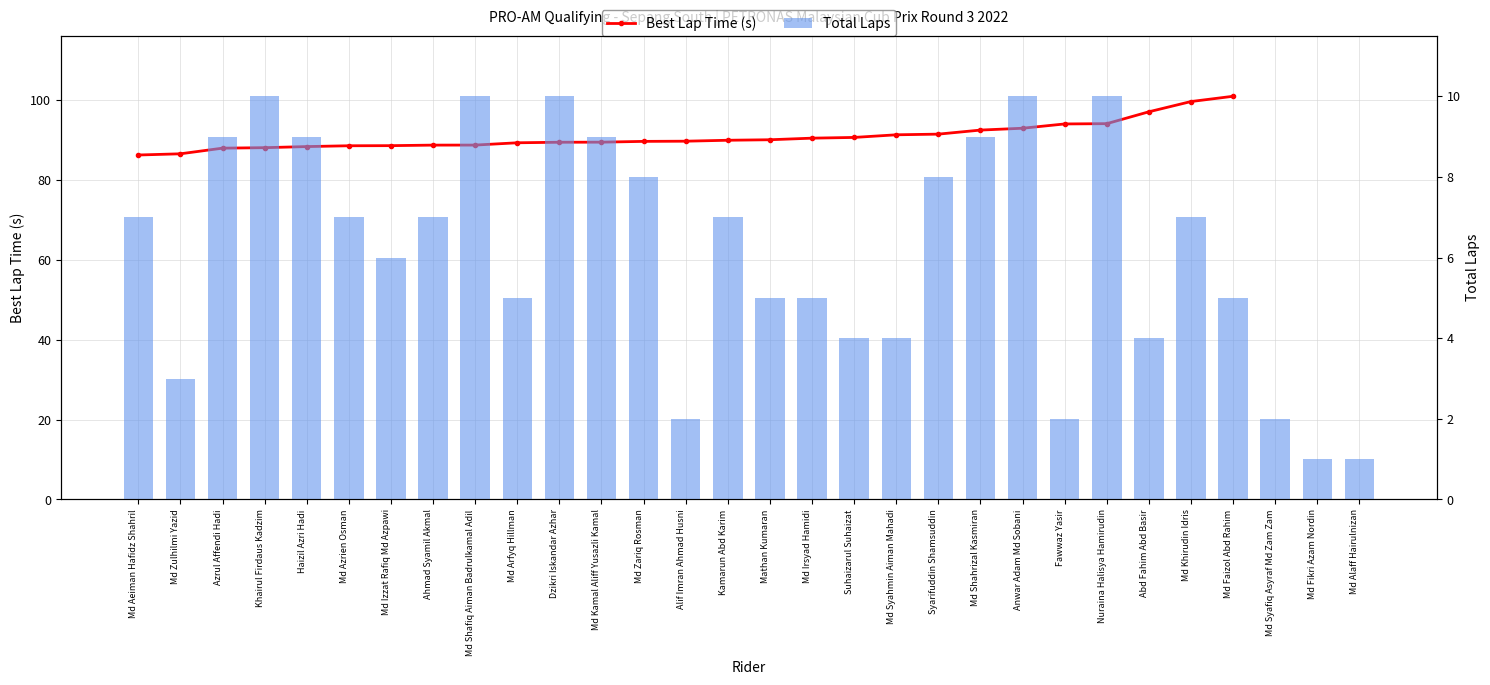

What is the highest value of the Best Lap Time (s) series?

100.9